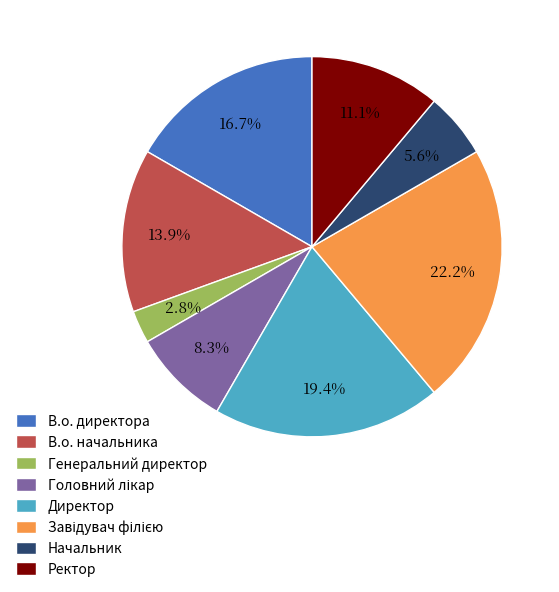

Is there a majority slice in this chart?

No